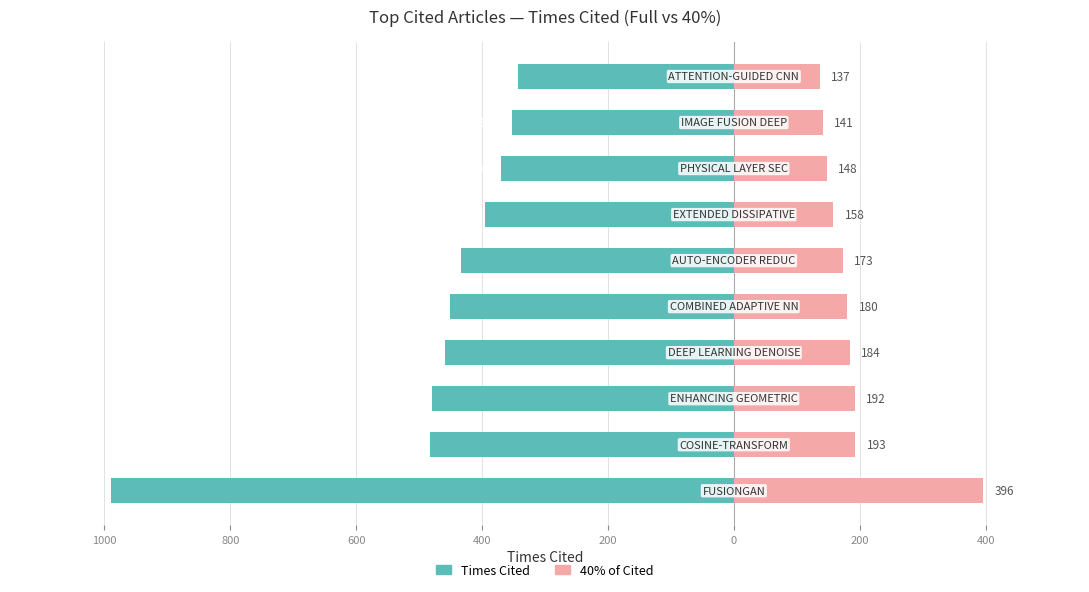

What is the spread (max minus min) of values at 0?

553